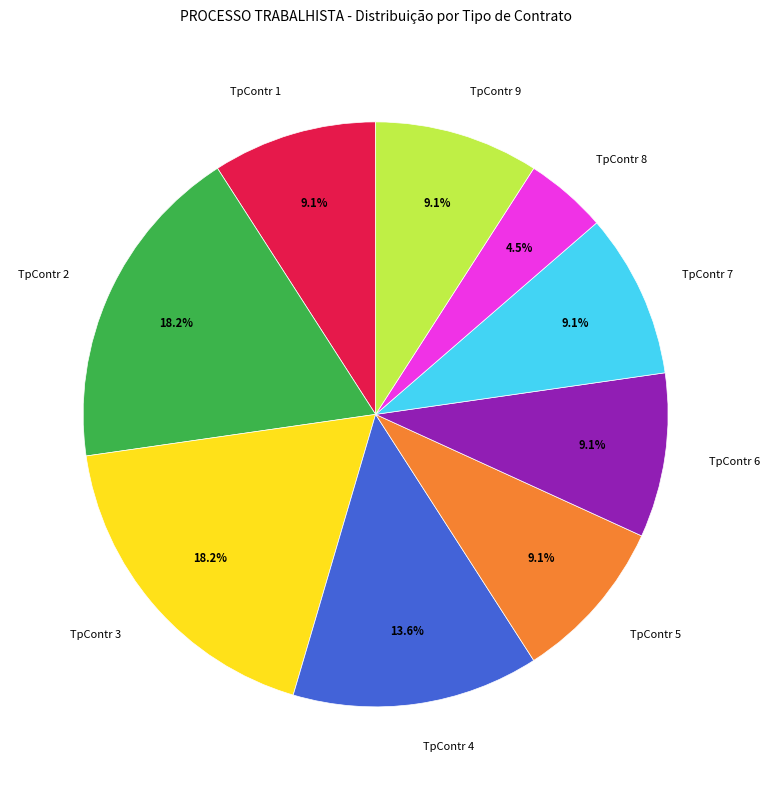

What percentage is NOT represented by TpContr 6?

90.9%